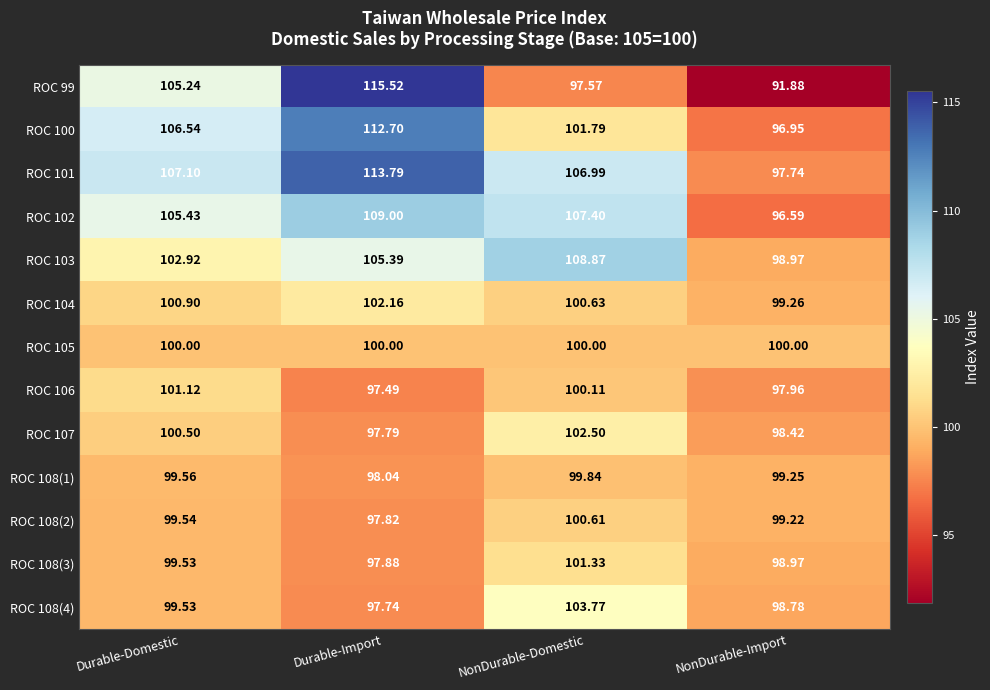

At which label is ROC 108(2) closest to 99?

NonDurable-Import